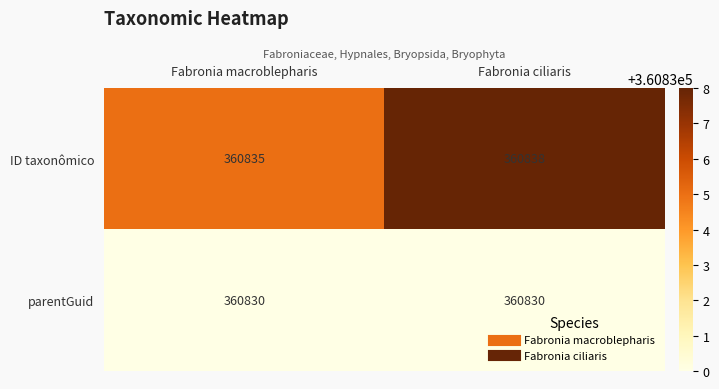

Which series has the largest range (max minus min)?

ID taxonômico